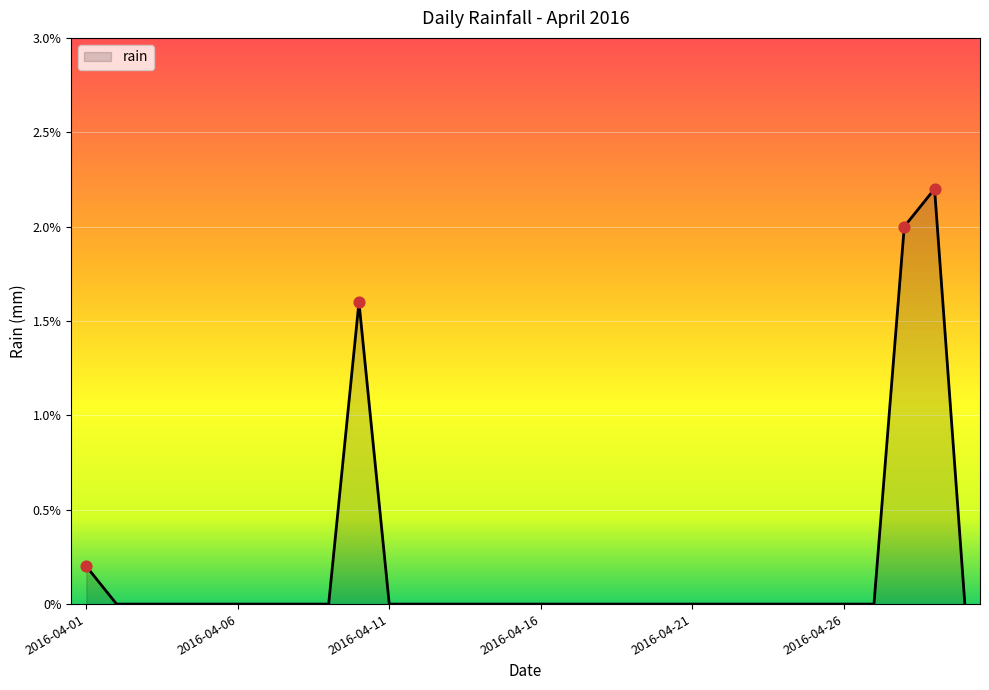

What is the greatest value displayed?

2.2